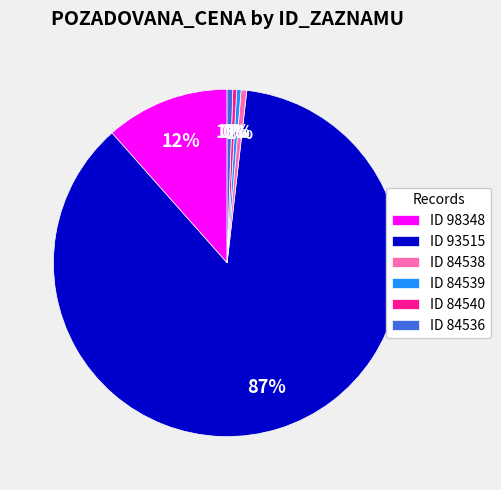

To the nearest percent, what is the average slice percentage?

17%